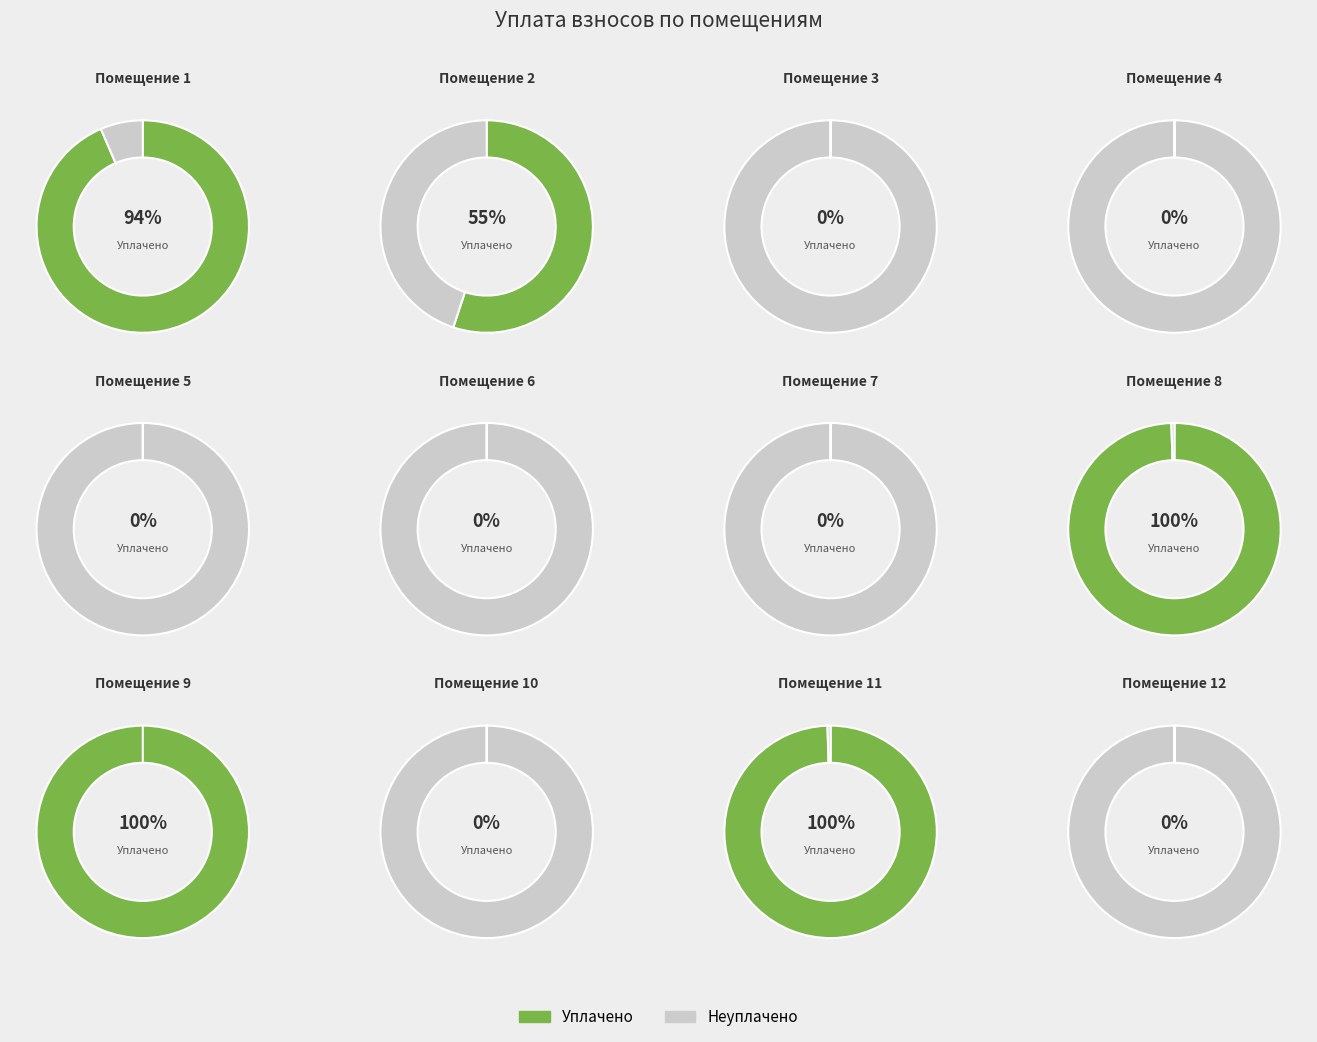

How many slices are in this pie chart?

12